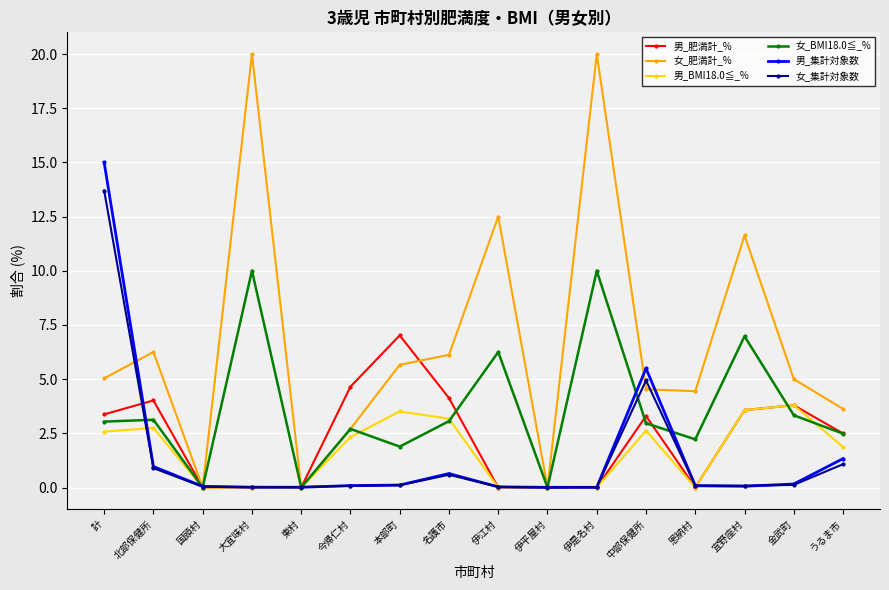

What is the maximum value shown in the chart?

20.0